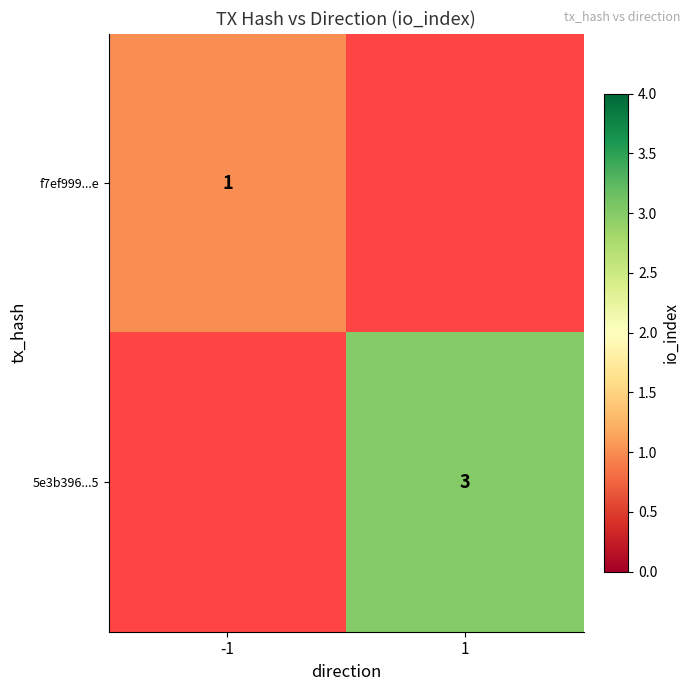

The 5e3b396...5 series shows 2 at 1. True or false?

False